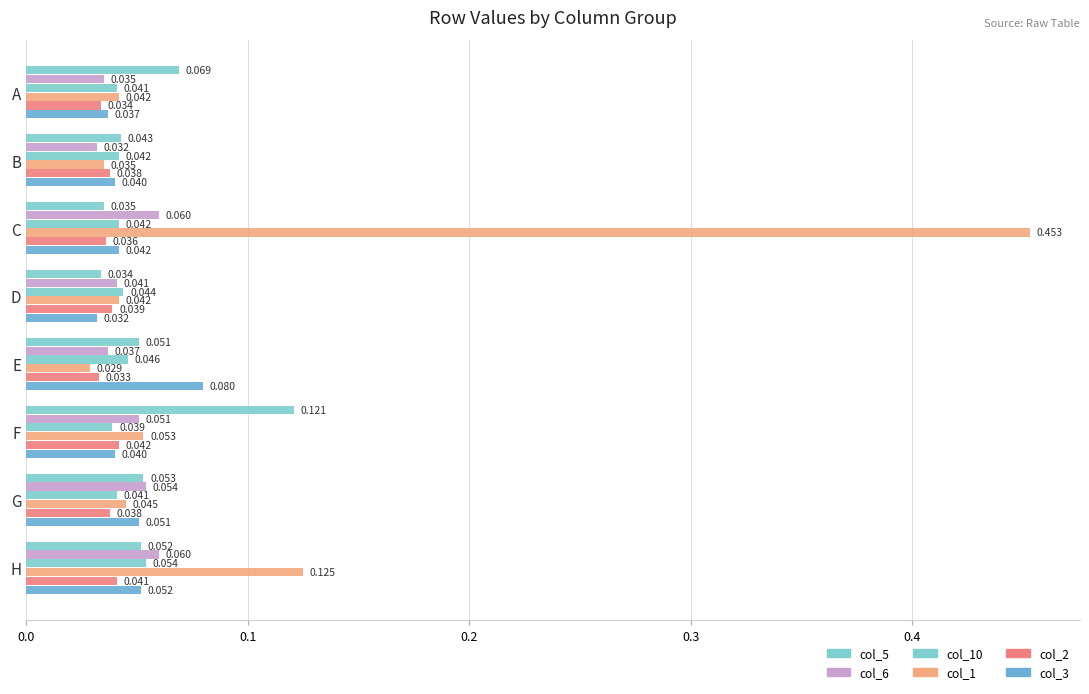

Count the number of categories in the chart.

8